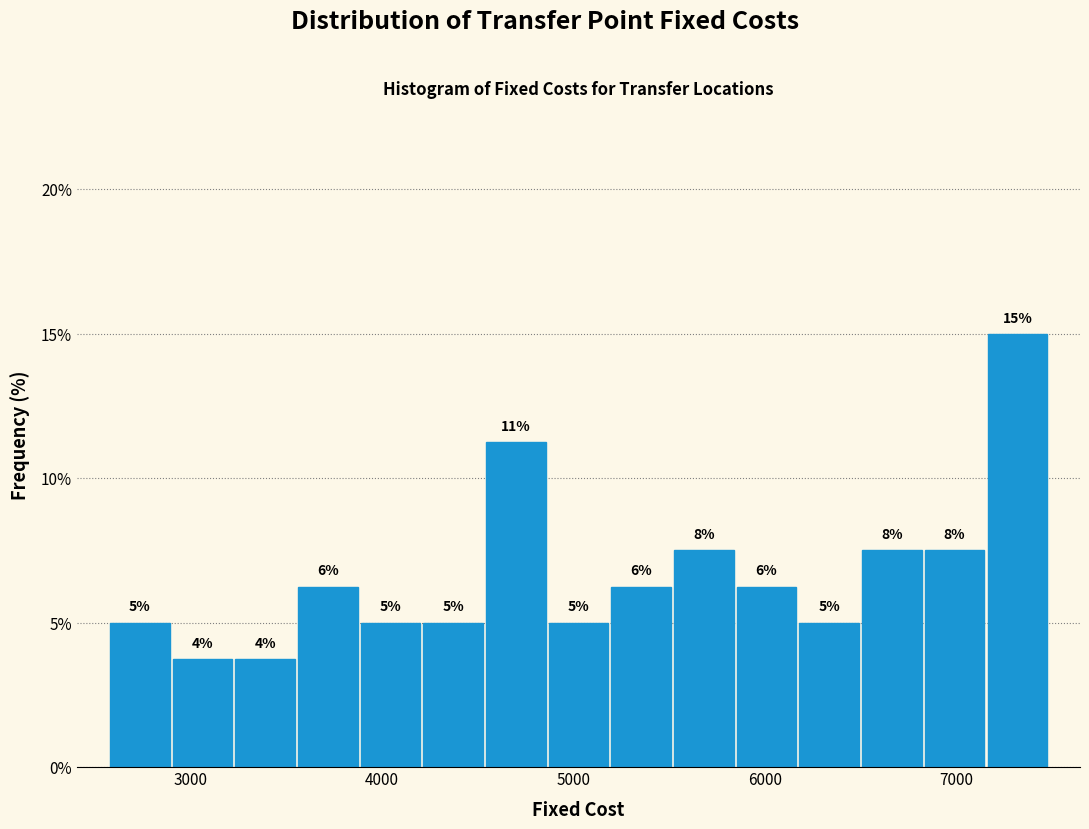

Read against the x-axis, roughly where is the centre of the tallest bar?

7300